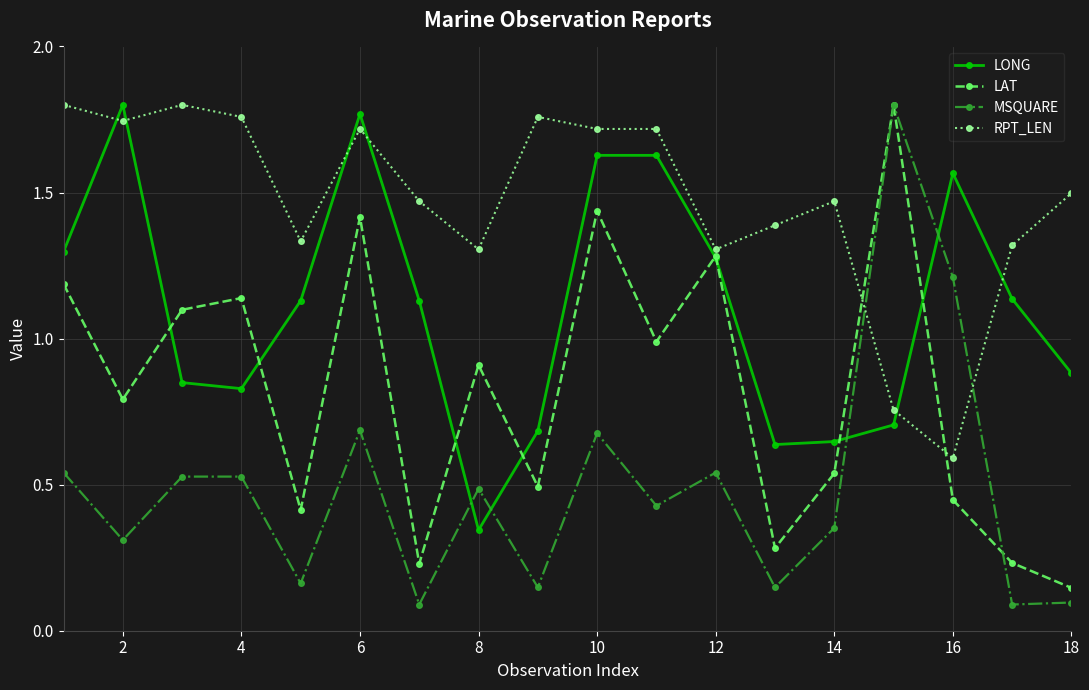

True or false: MSQUARE has more than 2 interior local peaks.

True